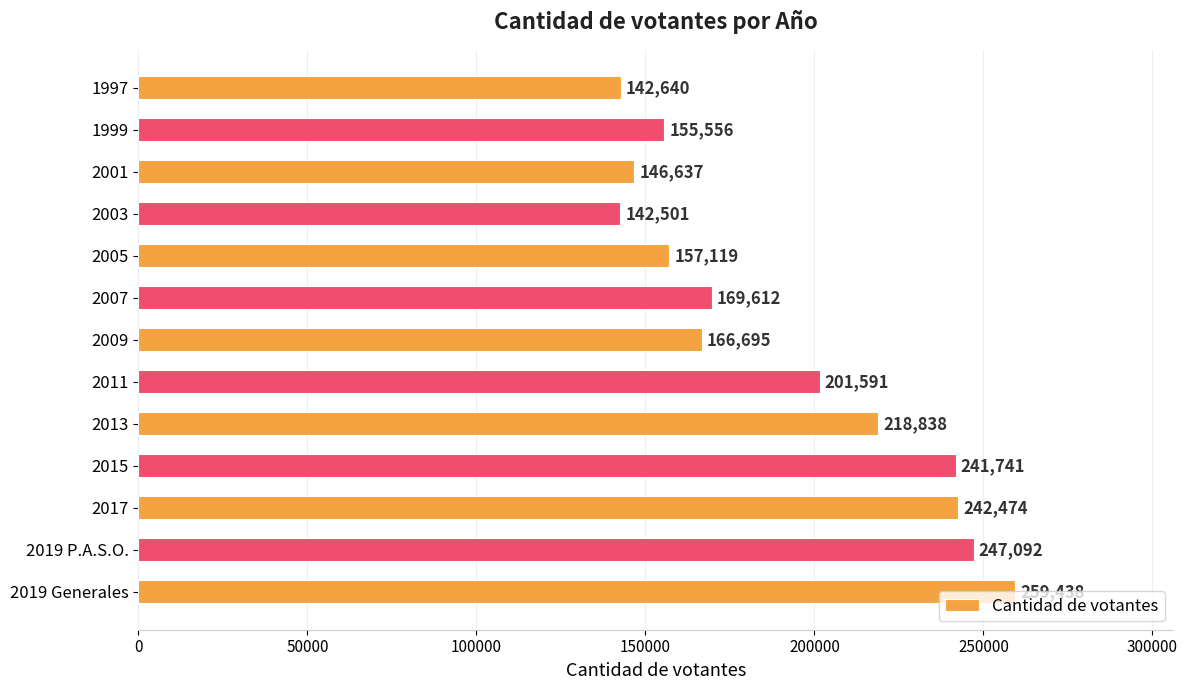

How many categories are shown in the chart?

13